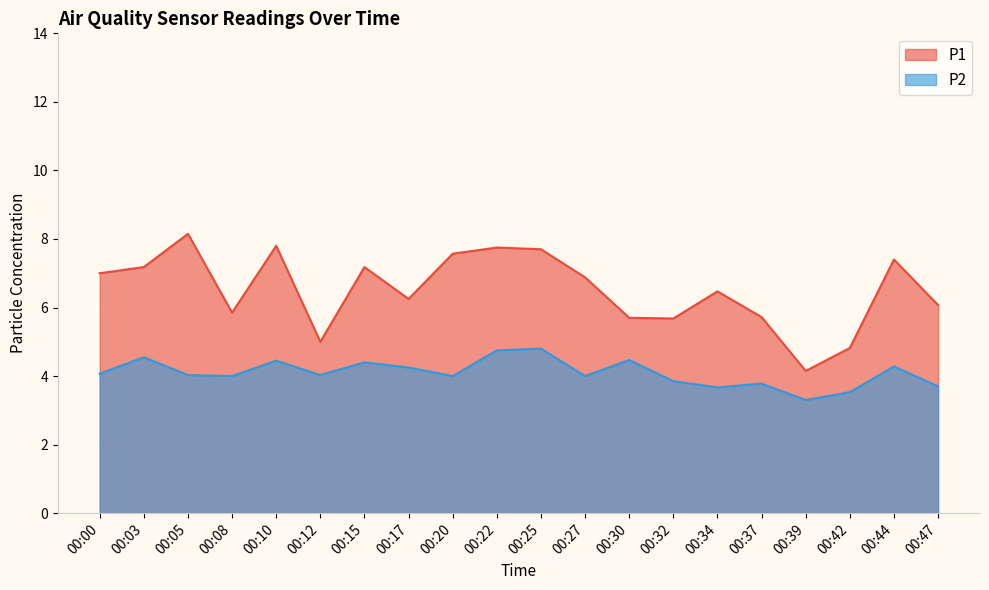

What are all the series names shown in the legend?

P1, P2